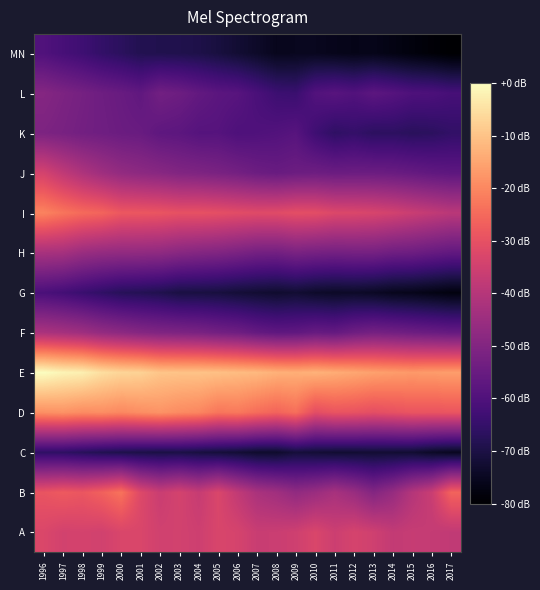

Between 2003 and 2001, which is larger?

2001